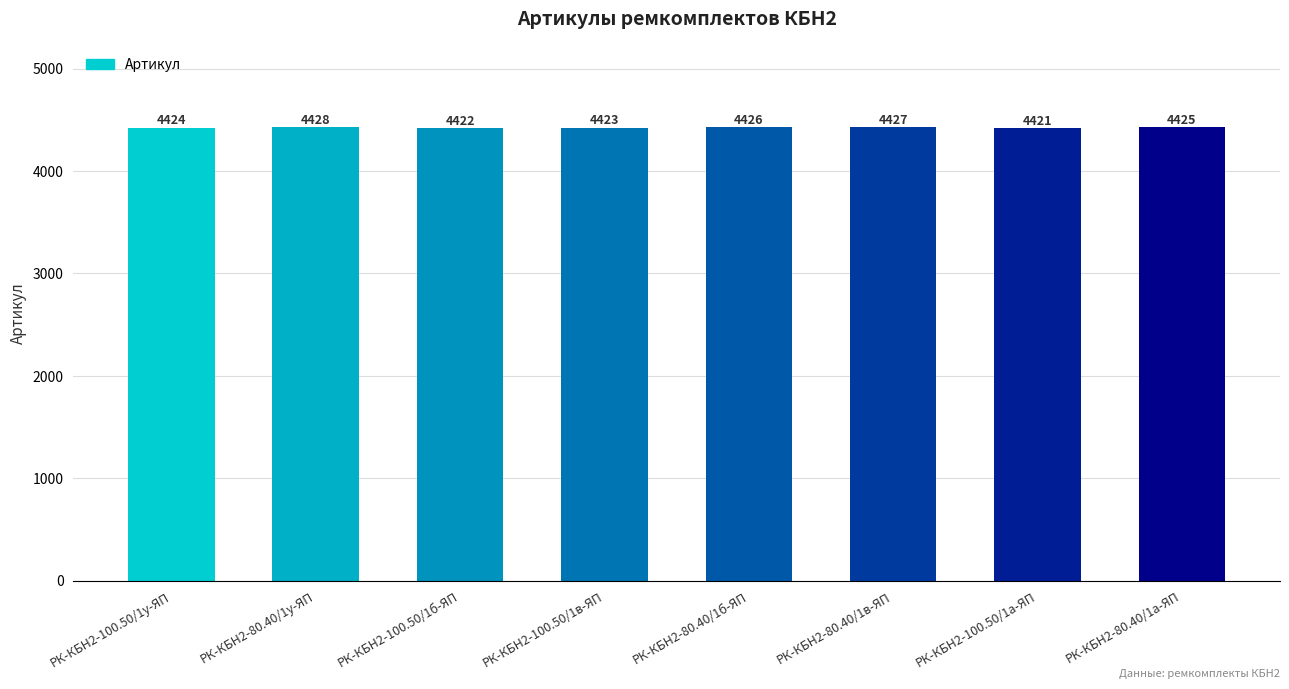

Reading left to right, what are all the values shown in this chart?

4424	4428	4422	4423	4426	4427	4421	4425